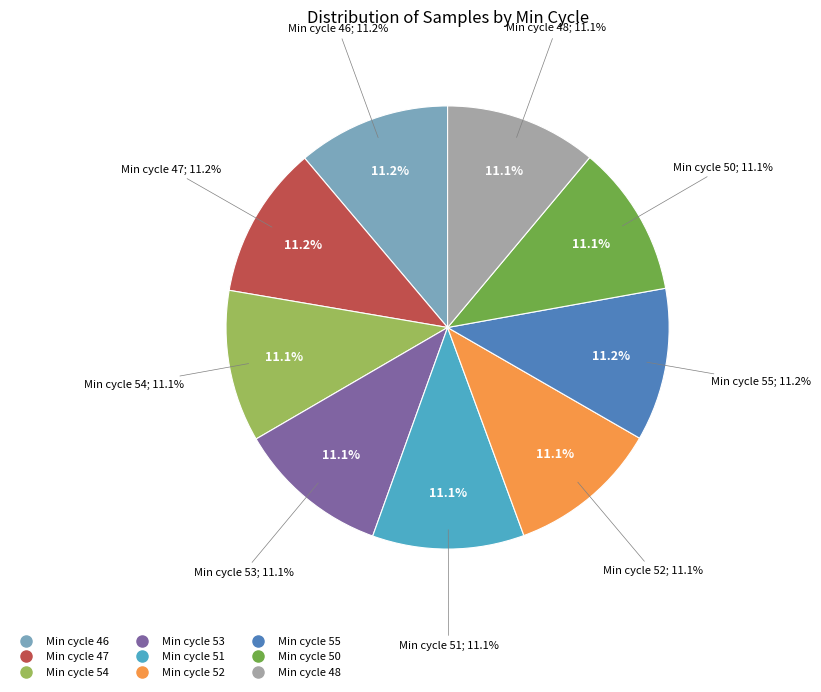

The 54 slice represents 22% of the pie. True or false?

False